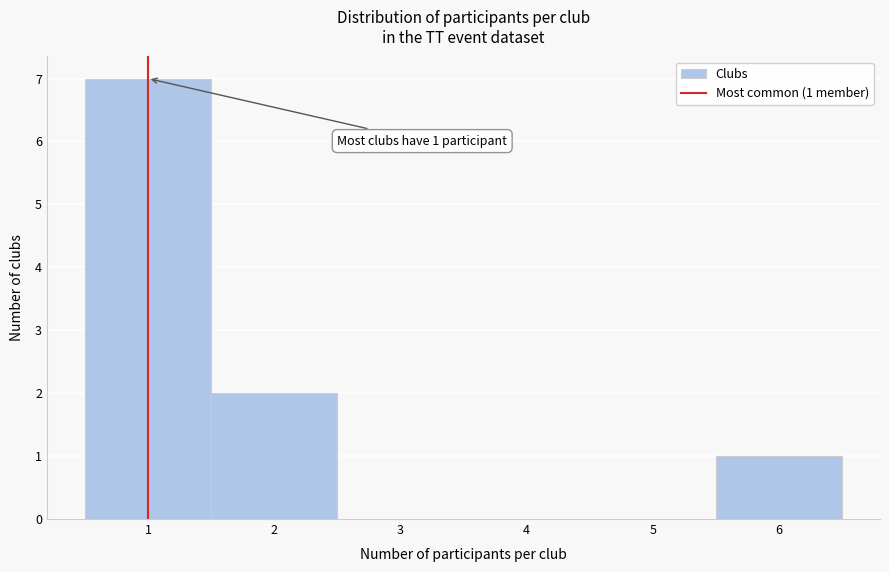

Over which range of the x-axis is the bar tallest?

0.5 to 1.5